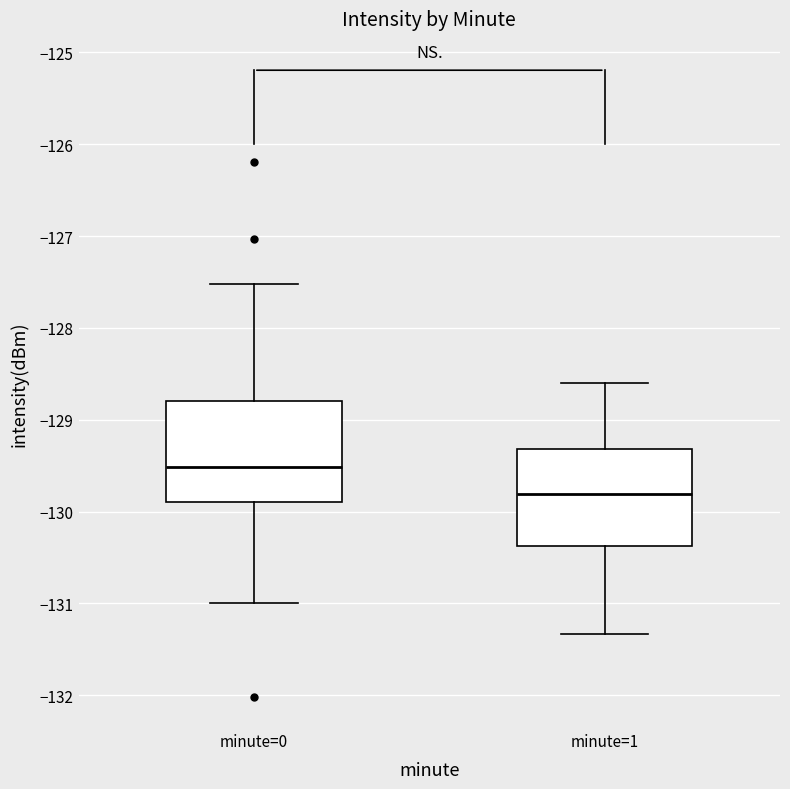

Reading left to right, read every box against the y-axis: the position of its median line, the range the box covers, and the ends of its whiskers. The values are not printed on the chart, so give them approximately, as read against the axis.

minute=0: median -129.5, box -129.9 to -128.8, whiskers -131.0 to -127.5
minute=1: median -129.8, box -130.4 to -129.3, whiskers -131.3 to -128.6